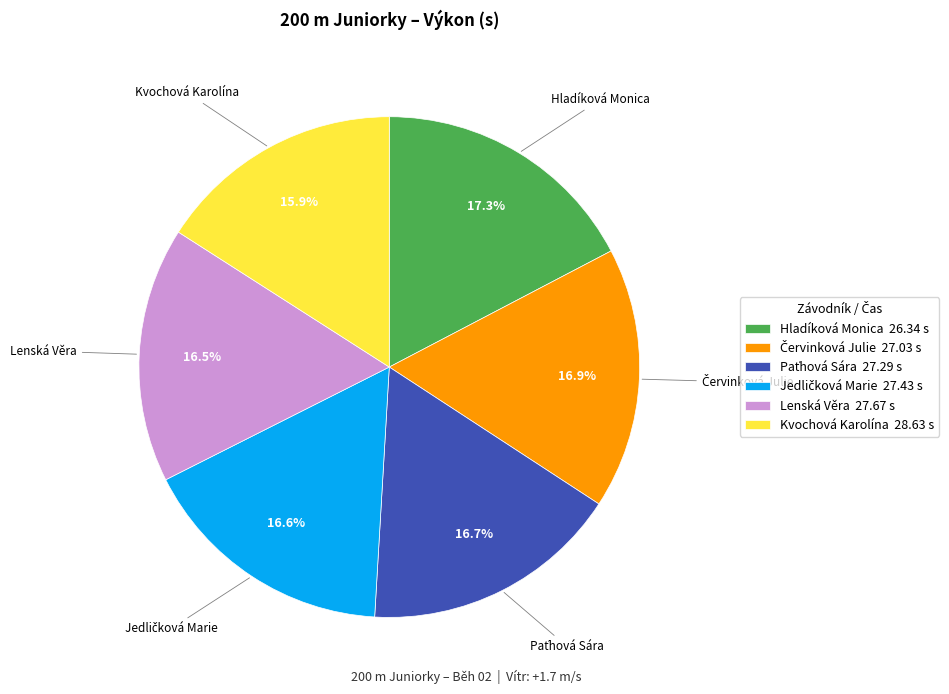

Does any single category account for the majority?

No